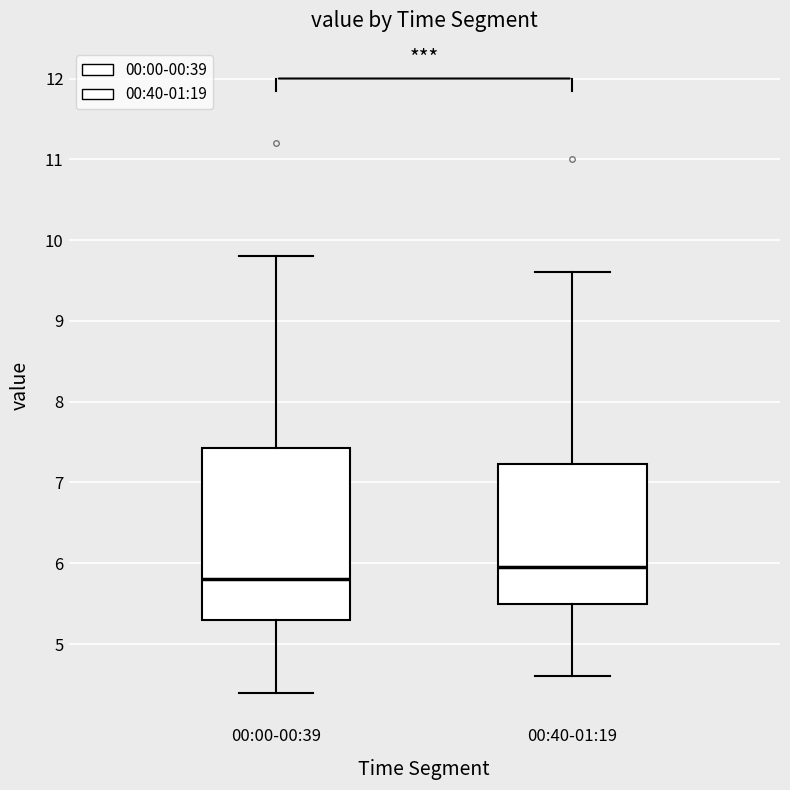

Reading left to right, read every box against the y-axis: the position of its median line, the range the box covers, and the ends of its whiskers. The values are not printed on the chart, so give them approximately, as read against the axis.

00:00-00:39: median 5.8, box 5.3 to 7.4, whiskers 4.4 to 9.8
00:40-01:19: median 6.0, box 5.5 to 7.2, whiskers 4.6 to 9.6